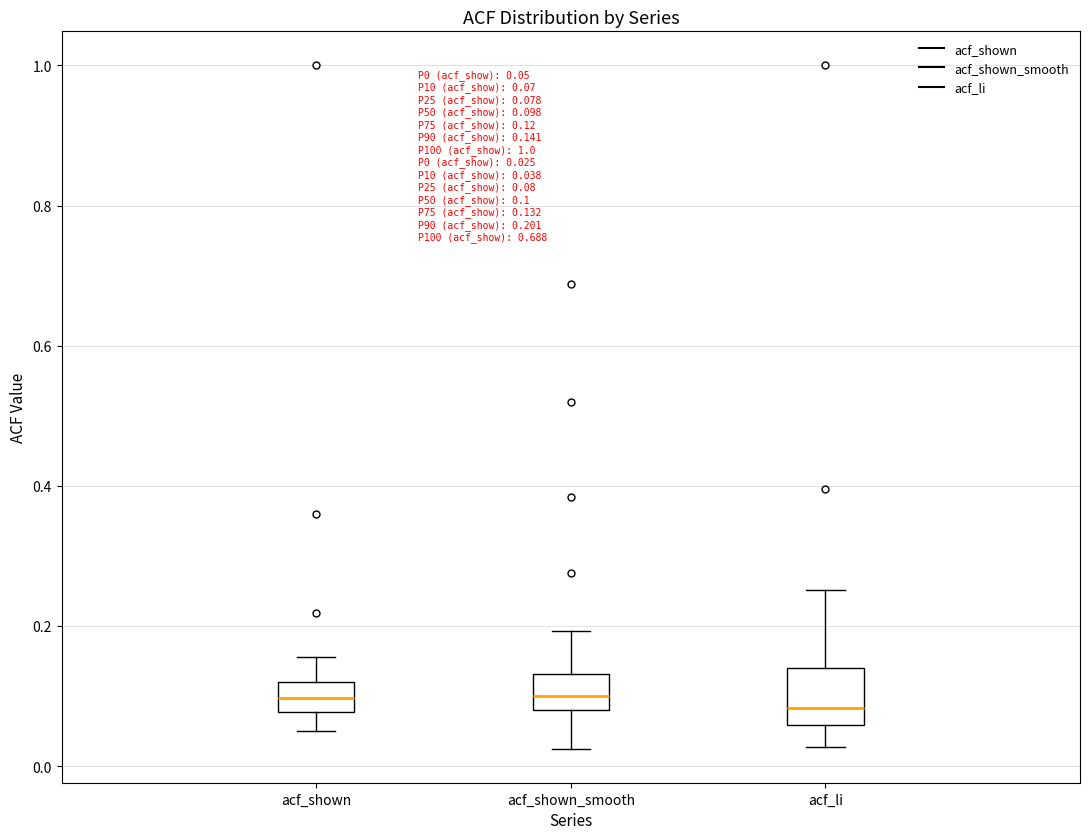

Which box is the tallest, from its lower edge to its upper edge?

acf_li